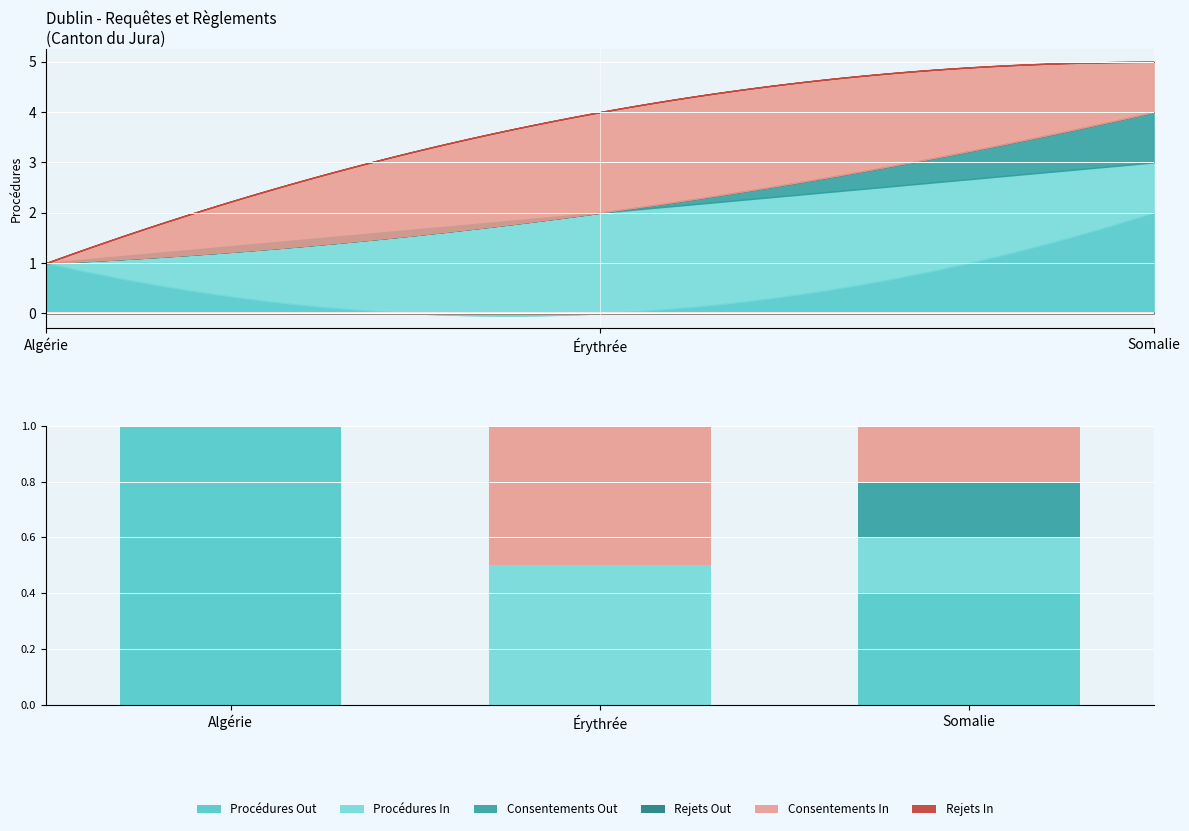

Which series changed the most between Algérie and Somalie?

Procédures Out